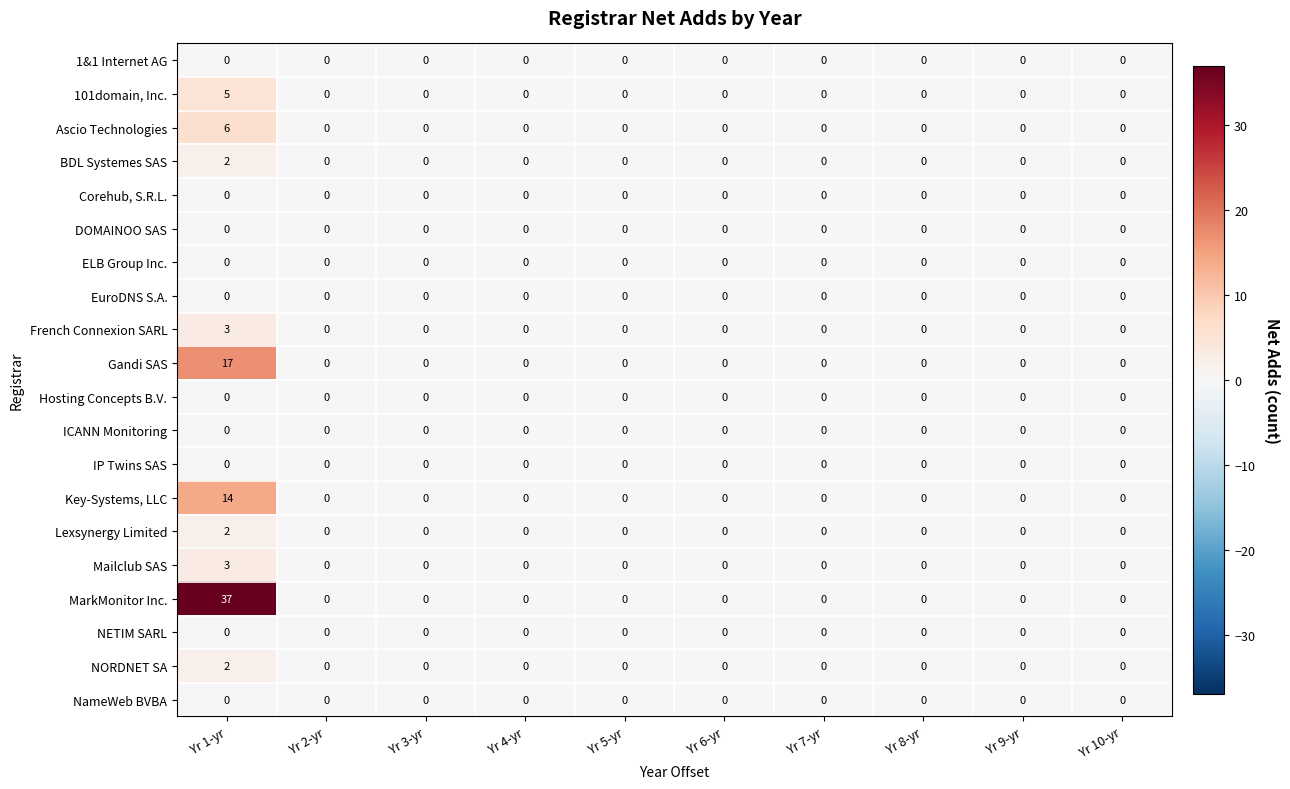

Is it true that Lexsynergy Limited equals 0 at Yr 6-yr?

True